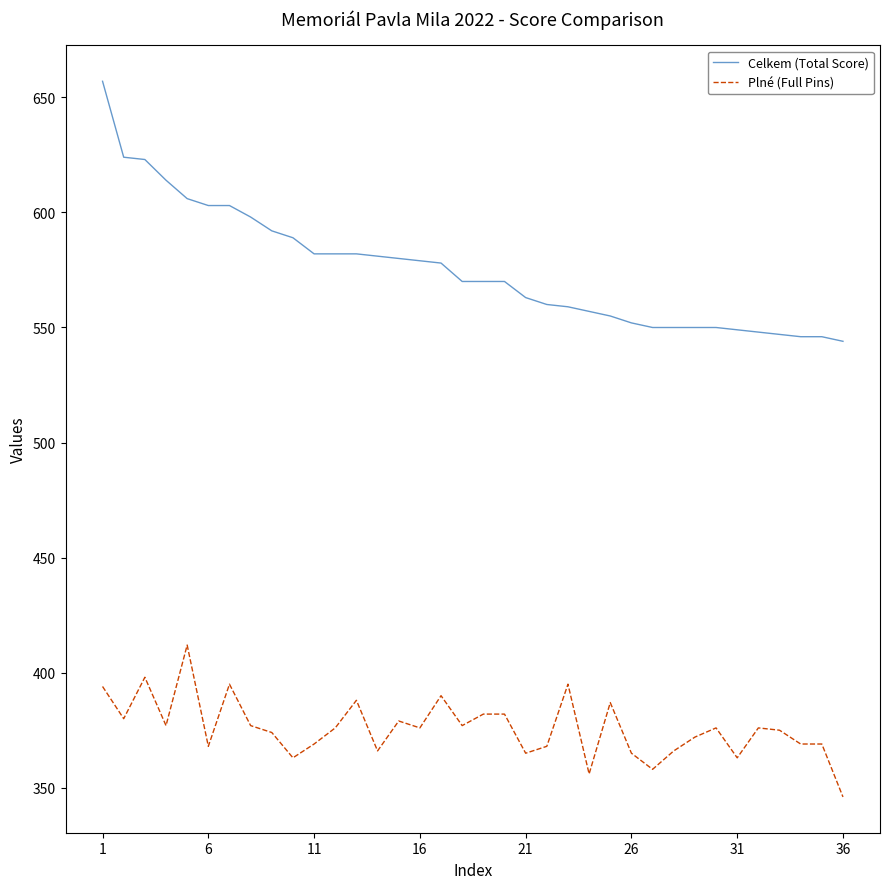

True or false: Plné (Full Pins) and Celkem (Total Score) intersect in this chart.

False